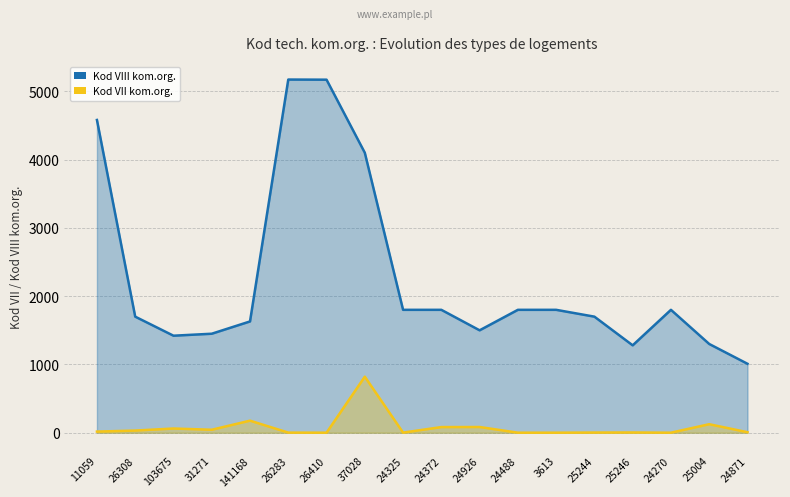

What are all the series names shown in the legend?

Kod VIII kom.org., Kod VII kom.org.